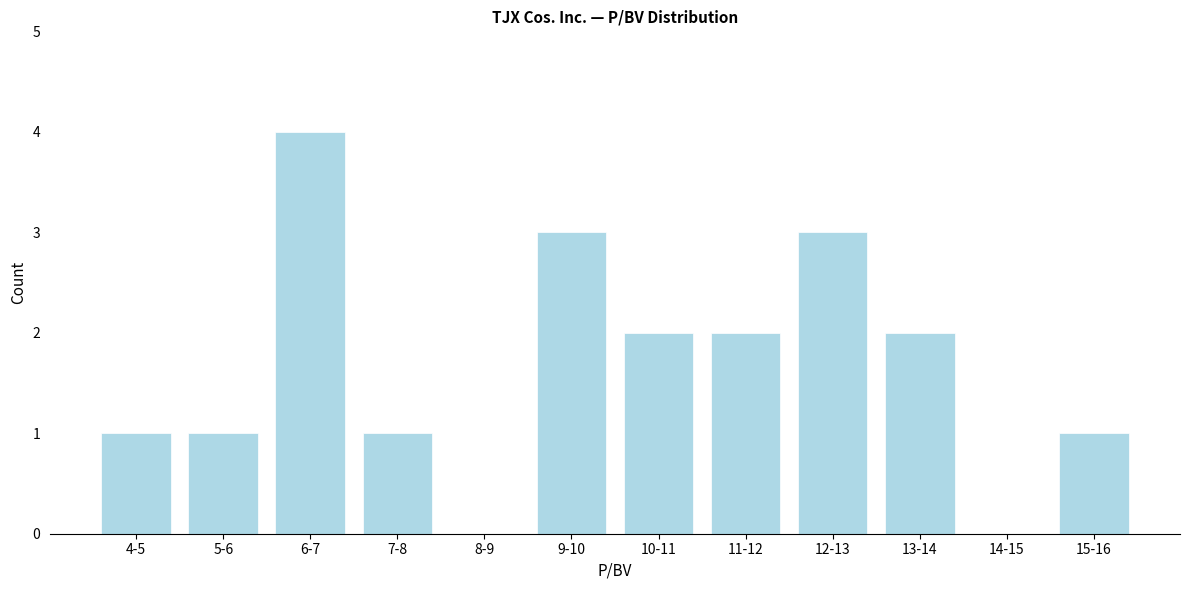

Reading left to right, extract all data points from this chart.

4-5=1	5-6=1	6-7=4	7-8=1	8-9=0	9-10=3	10-11=2	11-12=2	12-13=3	13-14=2	14-15=0	15-16=1